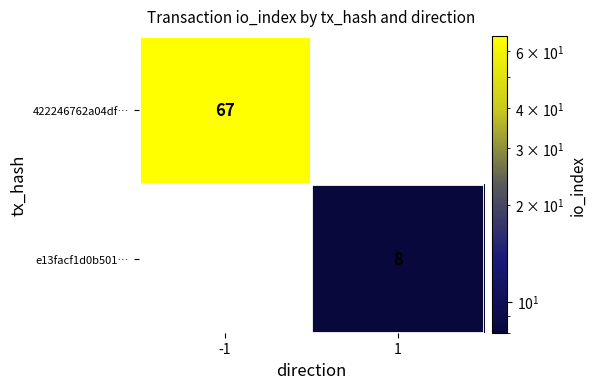

The value of e13facf1d0b501… at 1 is 4. True or false?

False